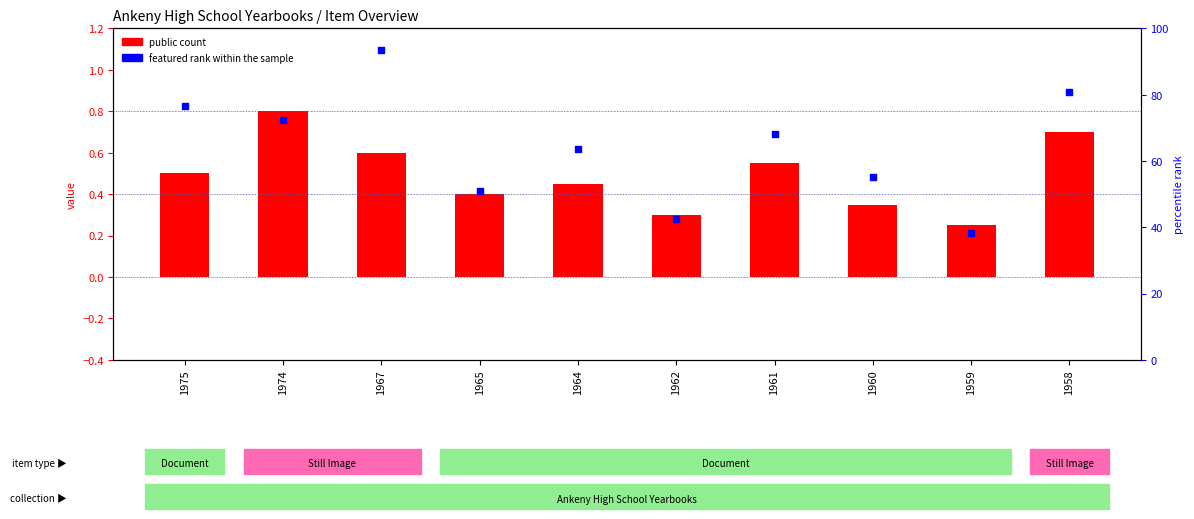

At how many categories does at least one series exceed 42?

9